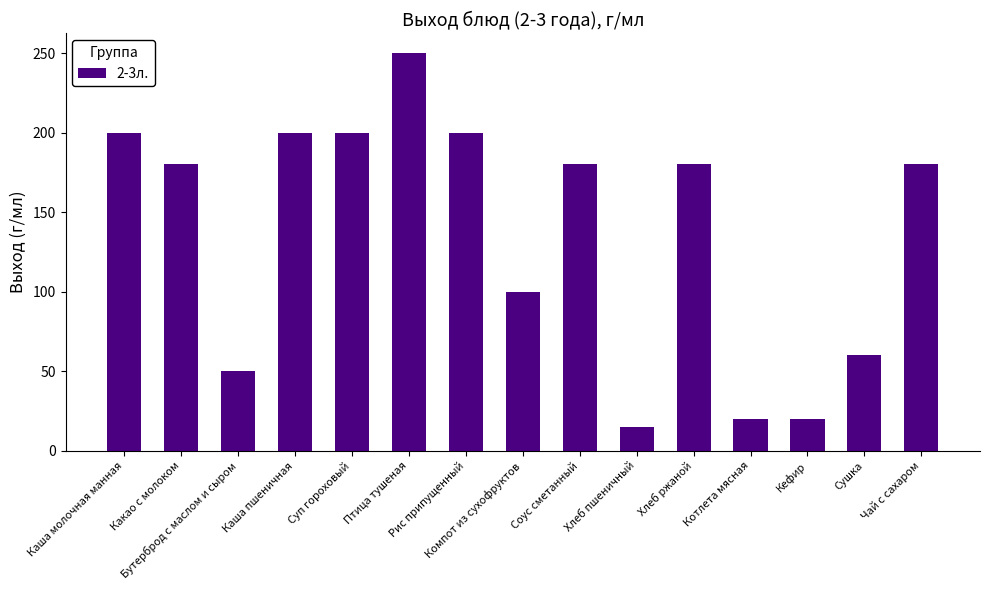

What position from the right is Рис припущенный?

9